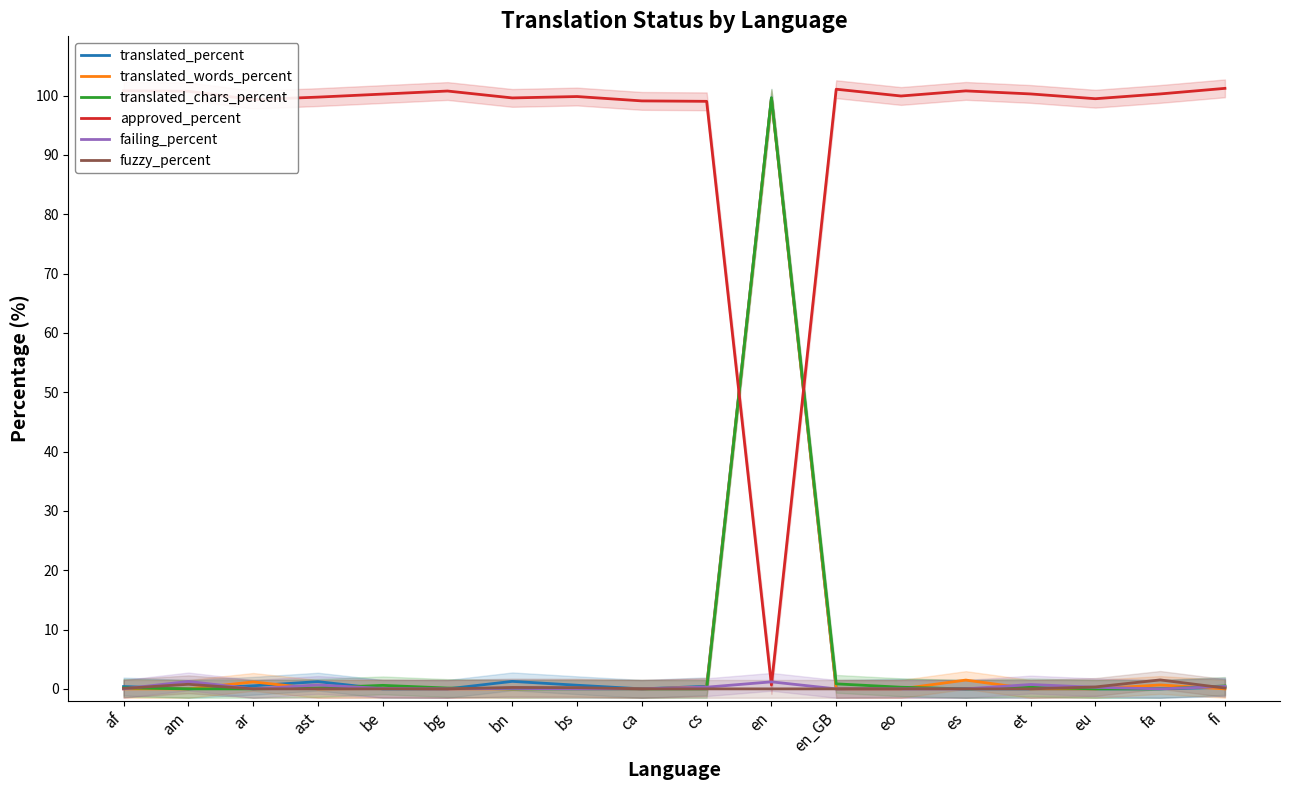

Between be and bg, which series saw the biggest shift?

approved_percent